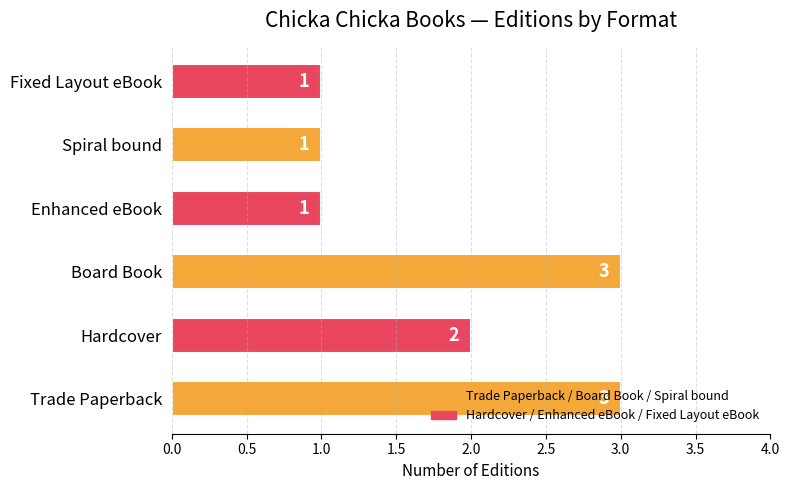

What is the ratio of the value at Trade Paperback to the value at Hardcover?

1.5